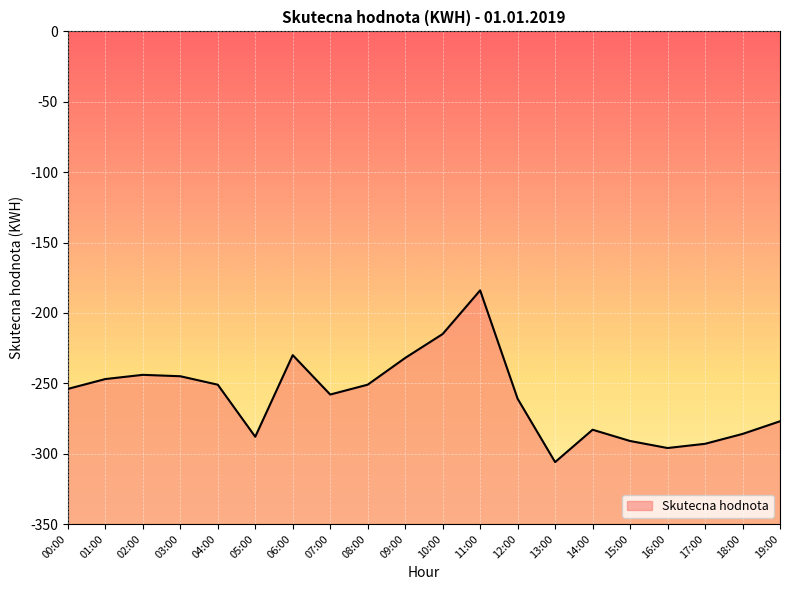

What is the change in value from 05:00 to 13:00?

-18